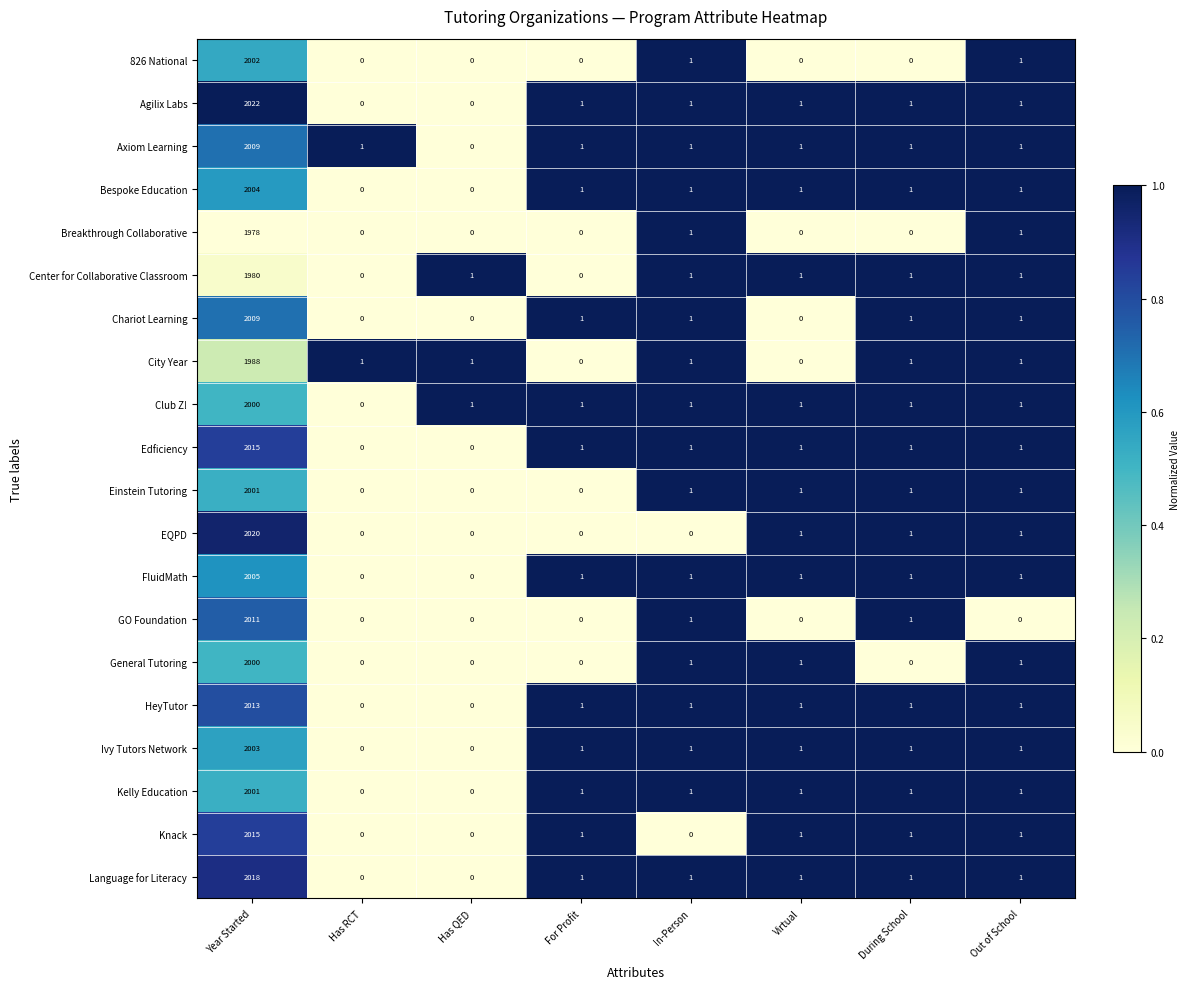

What is the greatest value displayed?

2022